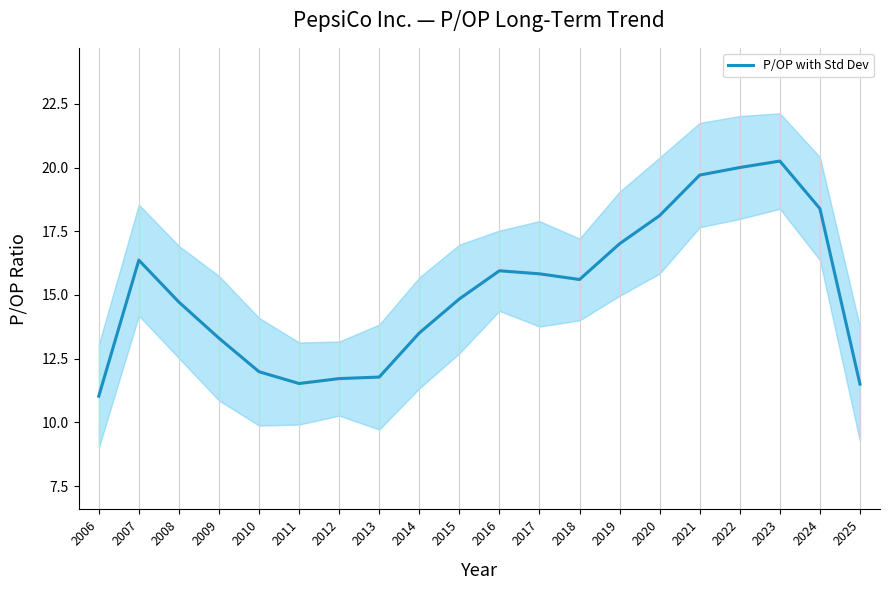

List the labels in order of value, largest first.

2023, 2022, 2021, 2024, 2020, 2019, 2007, 2016, 2017, 2018, 2015, 2008, 2014, 2009, 2010, 2013, 2012, 2011, 2025, 2006